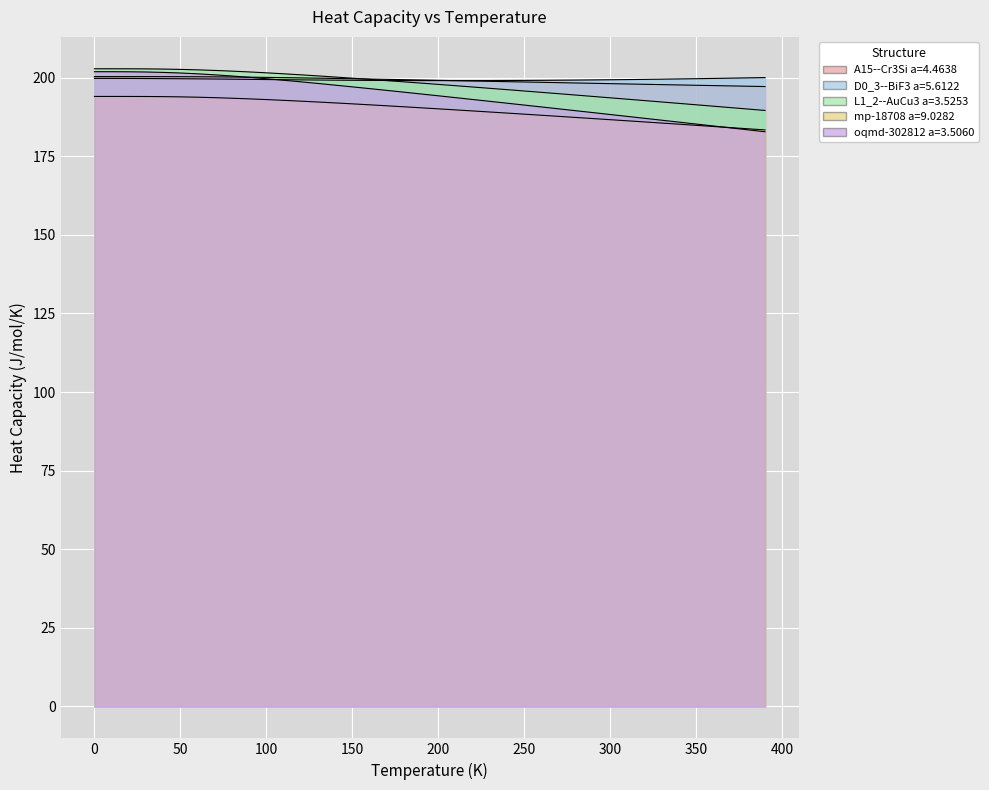

How many lines are shown in the chart?

5